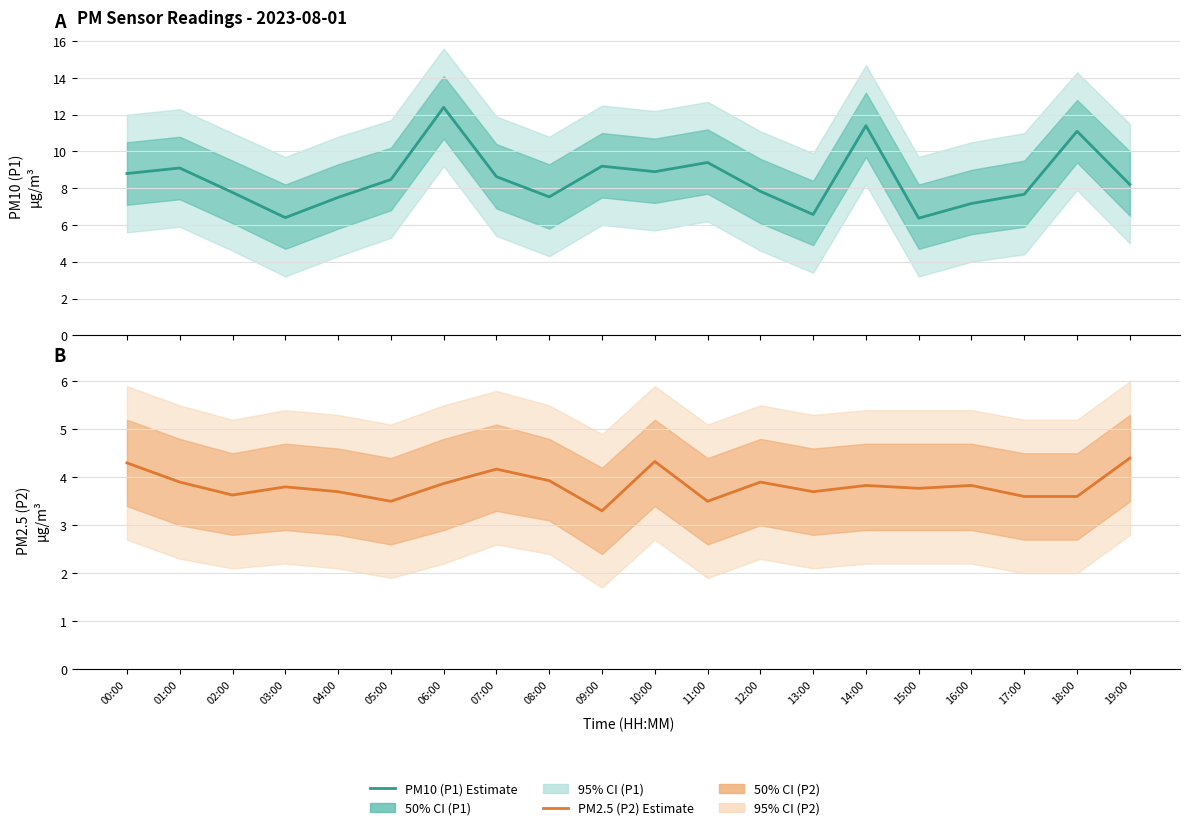

Is the value of PM2.5 (P2) Estimate at 02:00 greater than the value of PM10 (P1) Estimate at 03:00?

No